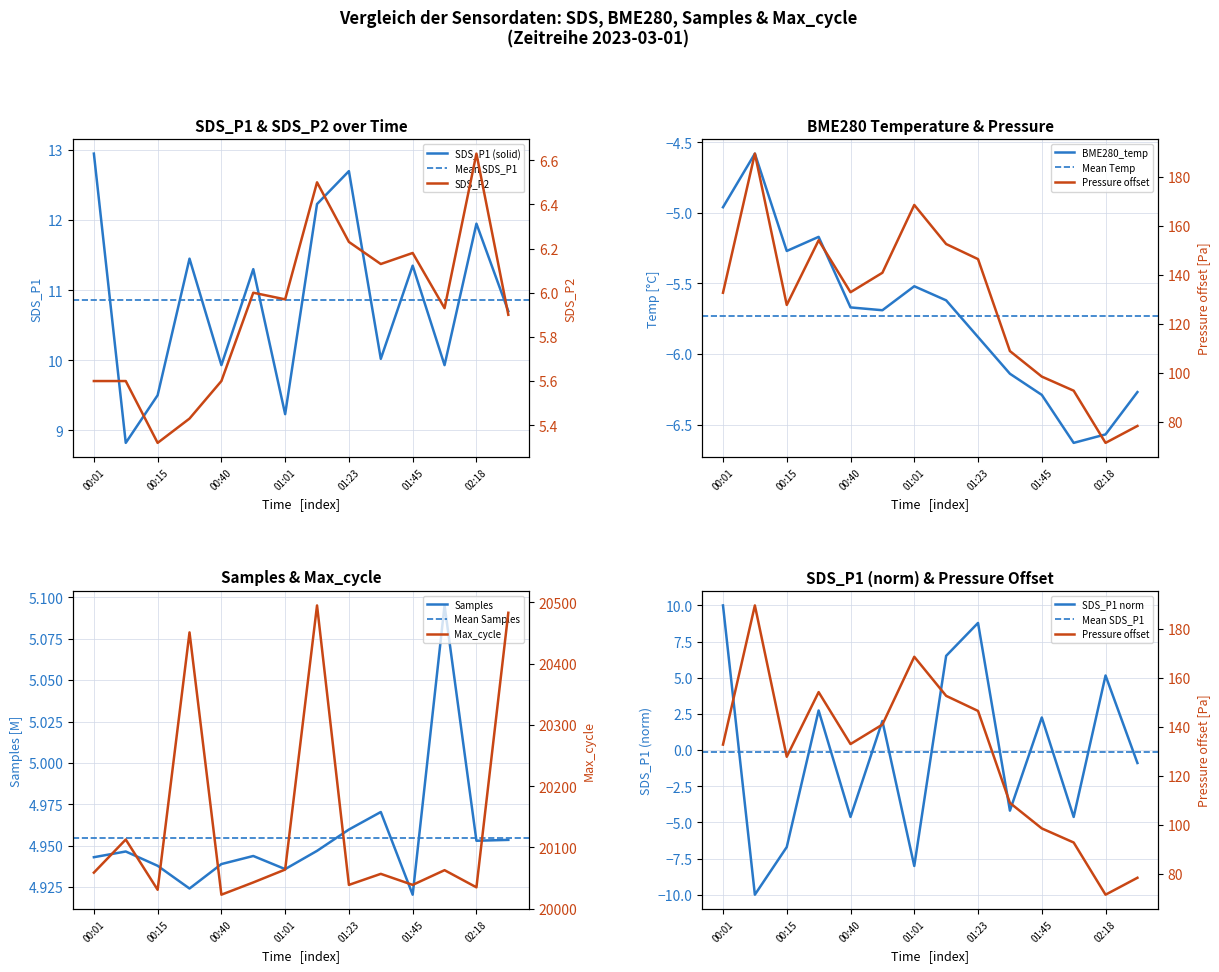

What is the approximate value of Max_cycle at 01:01?

20064.0